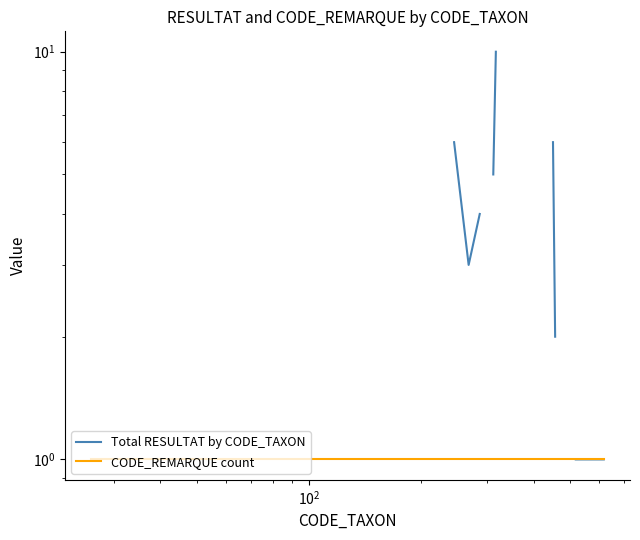

What is the greatest value displayed?

10.0